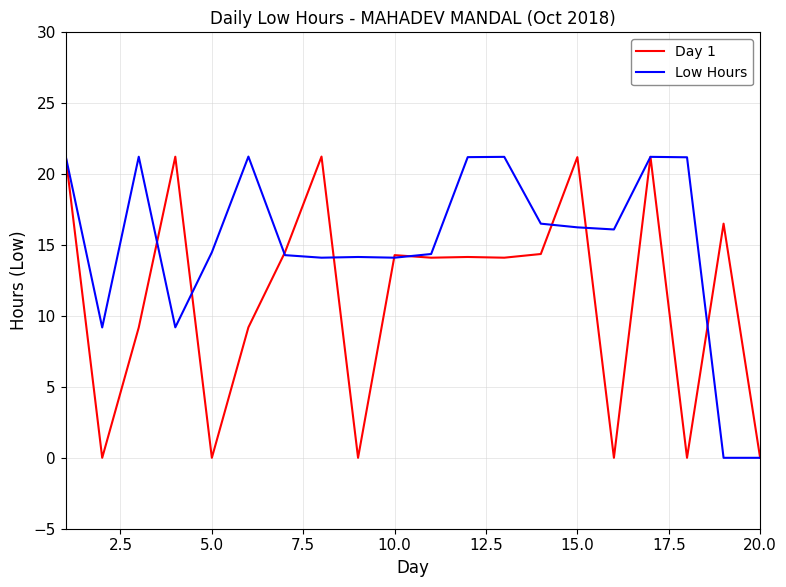

Rank the series by their average value, from highest to lowest.

Low Hours, Day 1